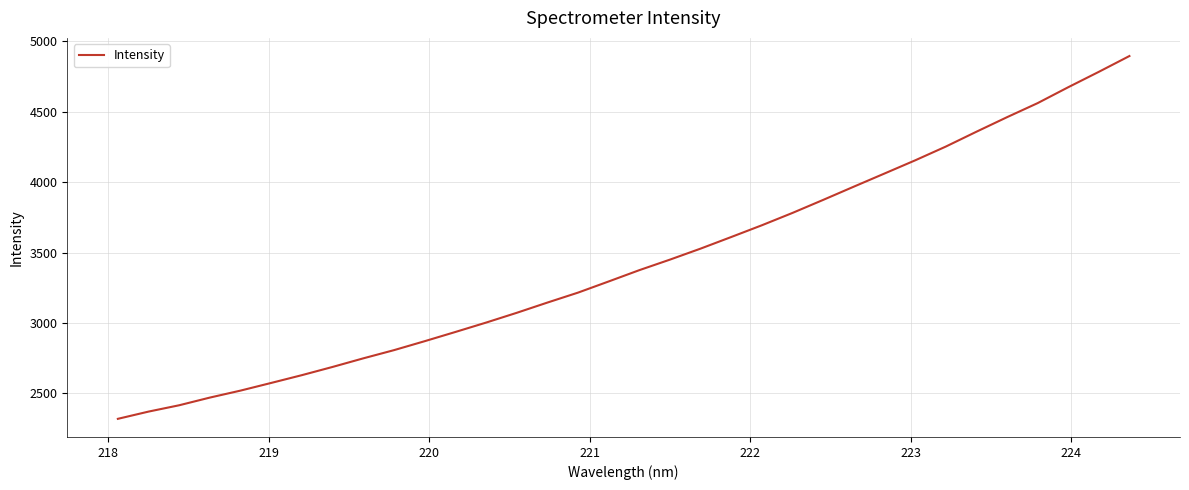

What is the smallest value displayed?

2320.2